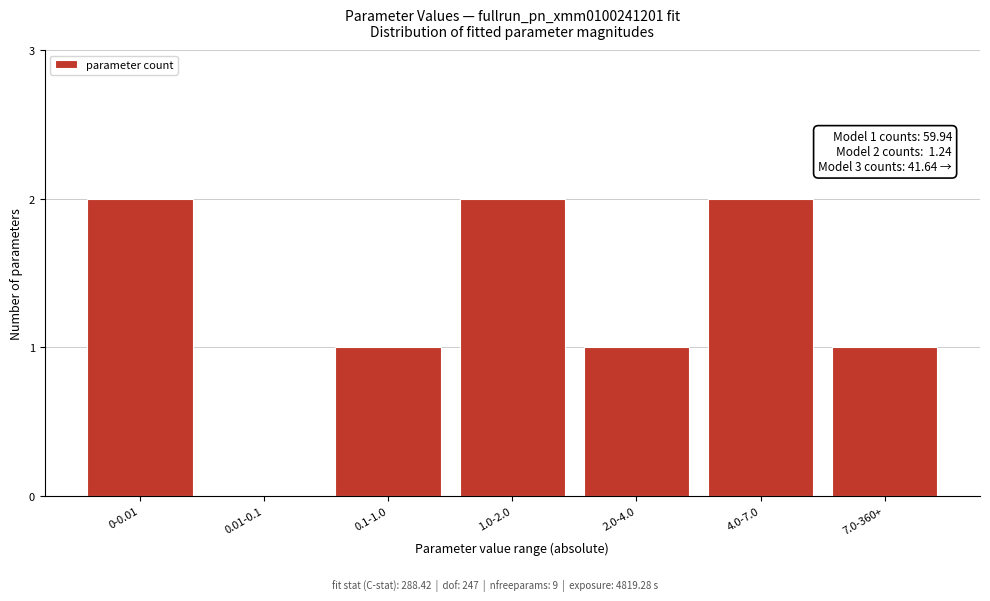

Reading left to right, list all the values displayed in this chart.

0-0.01=2	0.01-0.1=0	0.1-1.0=1	1.0-2.0=2	2.0-4.0=1	4.0-7.0=2	7.0-360+=1